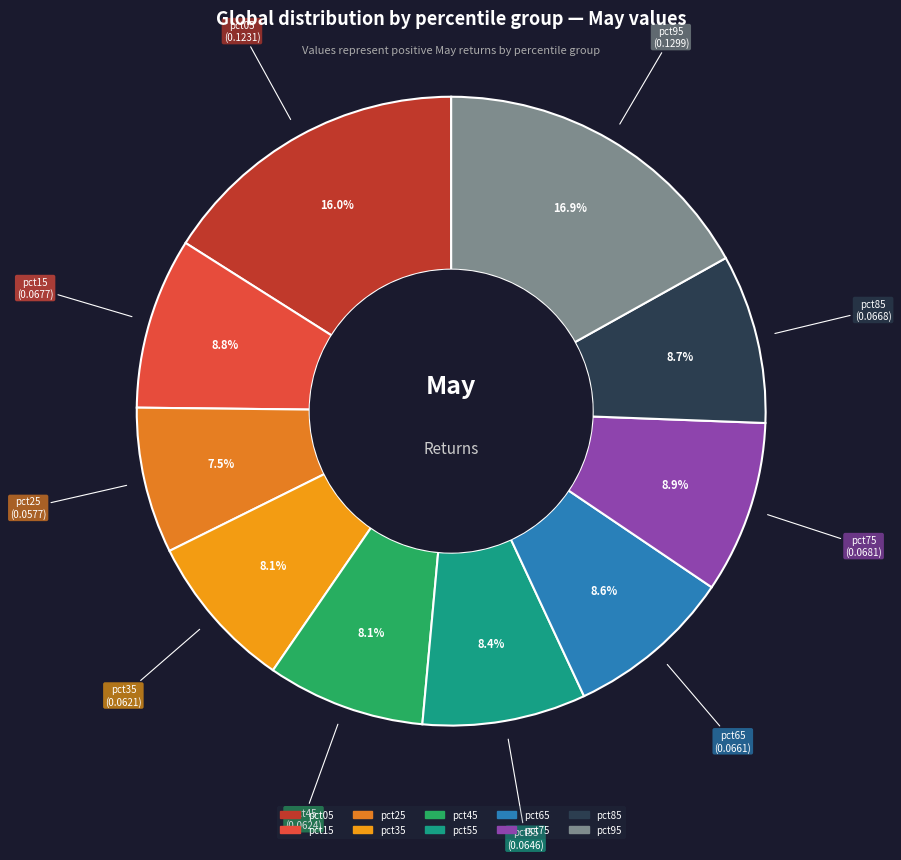

Which category has the biggest portion of the pie?

pct95